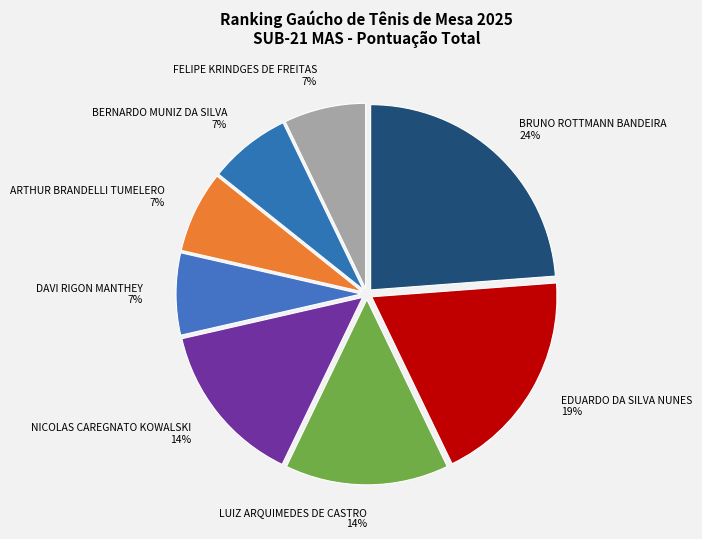

True or false: NICOLAS CAREGNATO KOWALSKI accounts for 23% of the total.

False